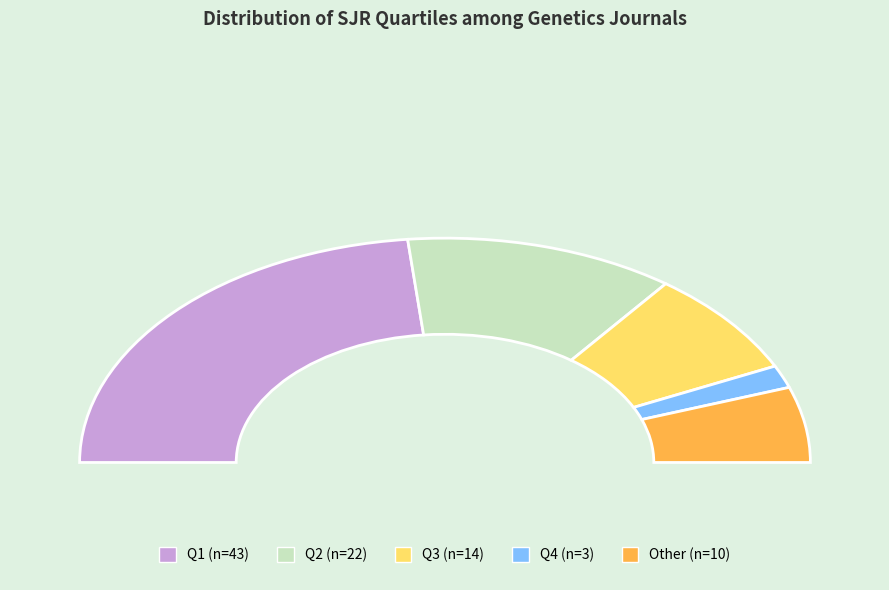

Rank the categories by value from highest to lowest.

Q1, Q2, Q3, Other, Q4